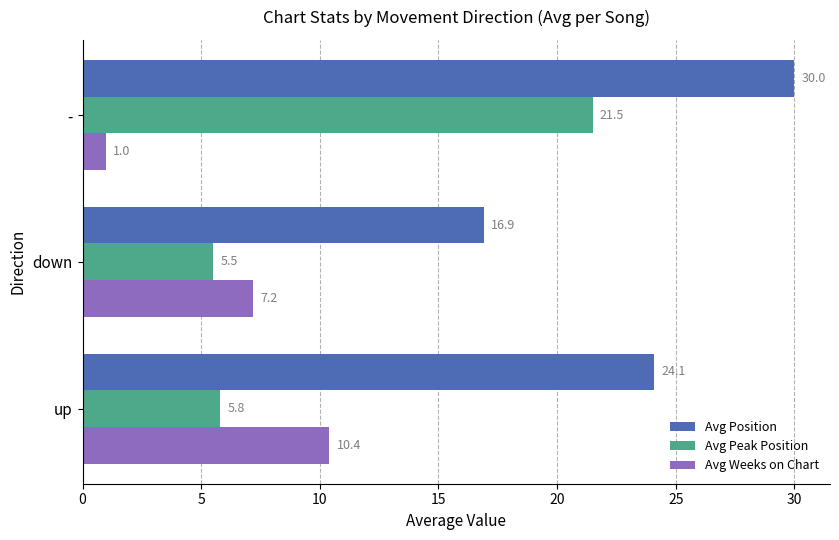

What is the difference between the maximum and minimum values in the Avg Peak Position series?

16.0